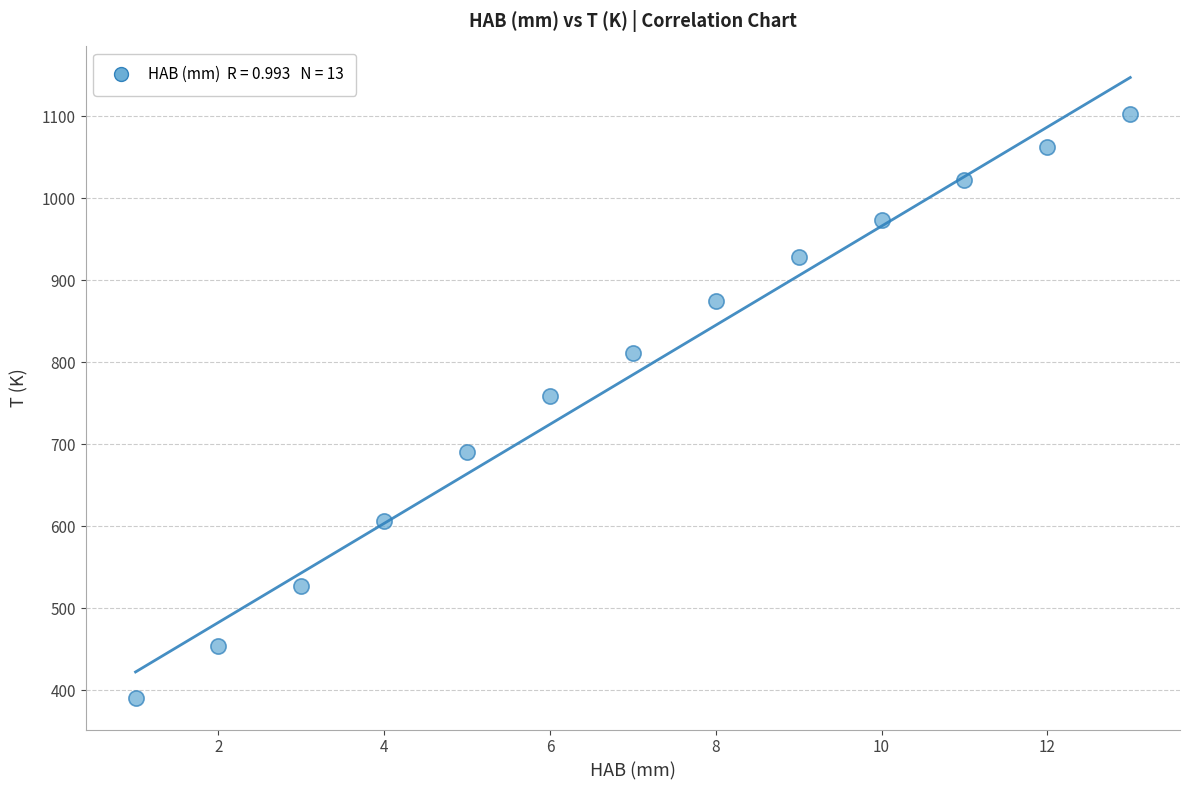

What is the range of X values (max minus min)?

12.0